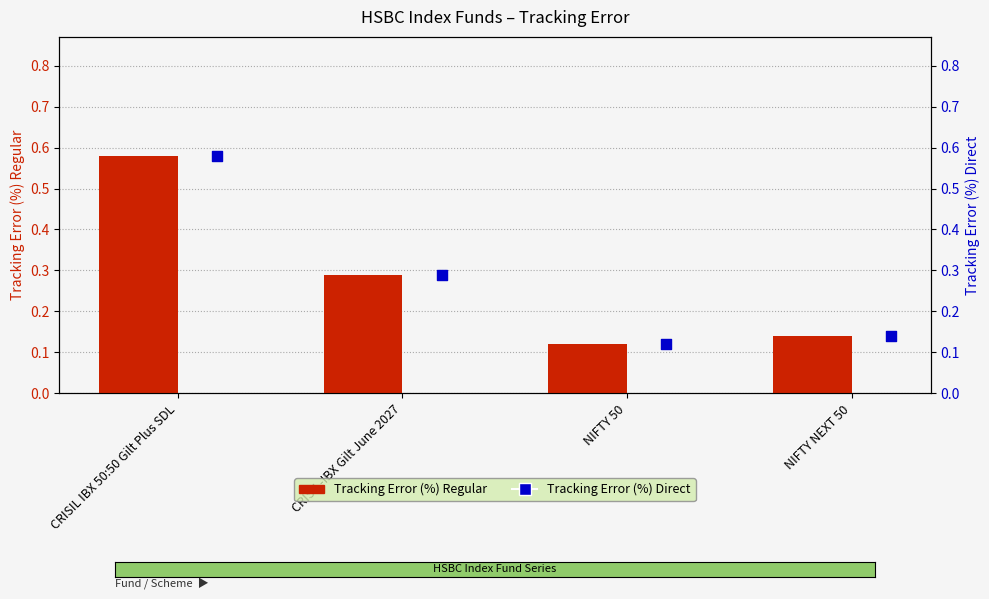

At how many categories does at least one series exceed 0?

4